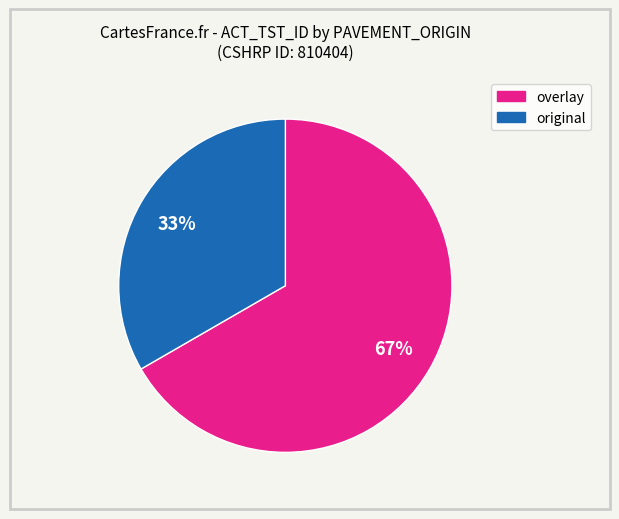

To the nearest percent, what is the average slice percentage?

50%